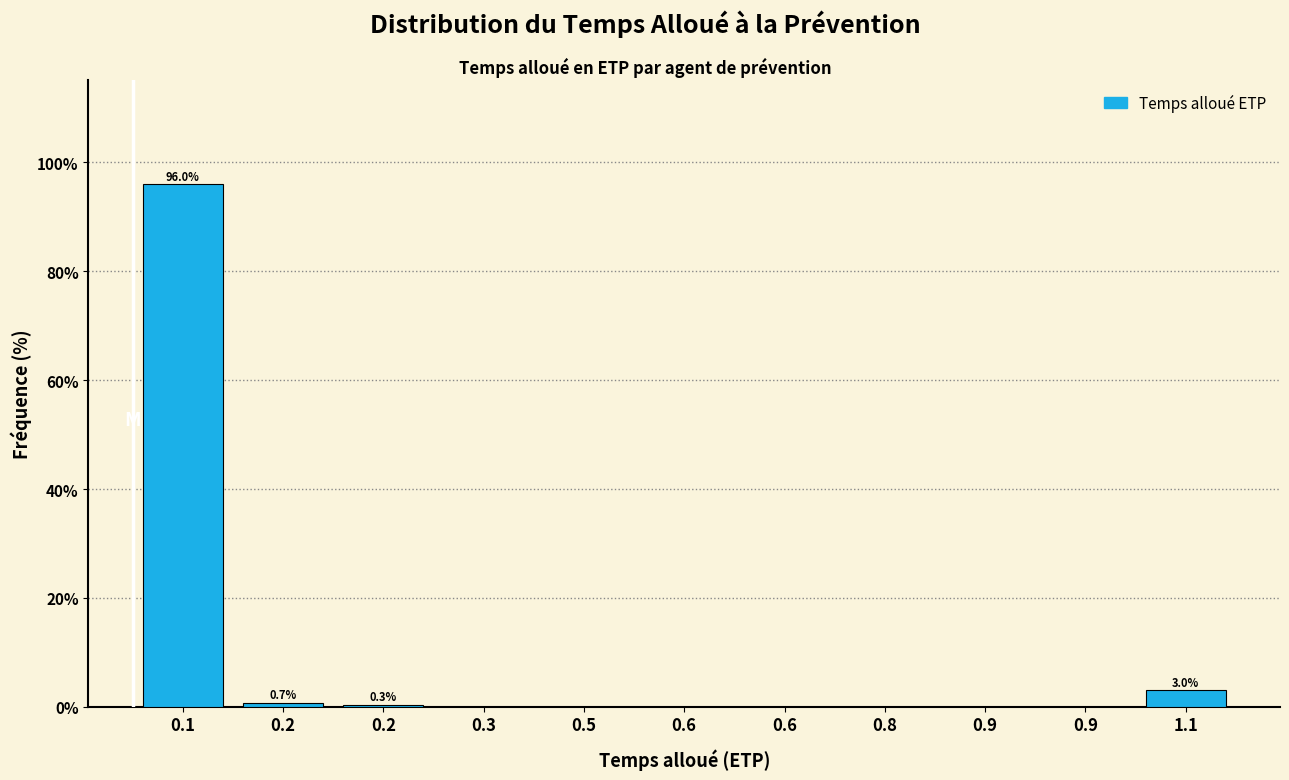

Are the bars horizontal?

No